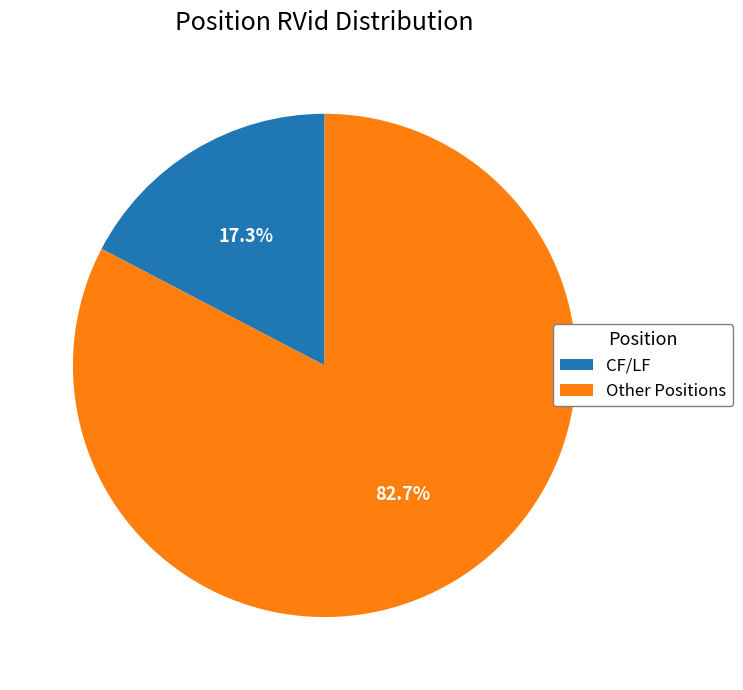

What is the majority slice?

Other Positions